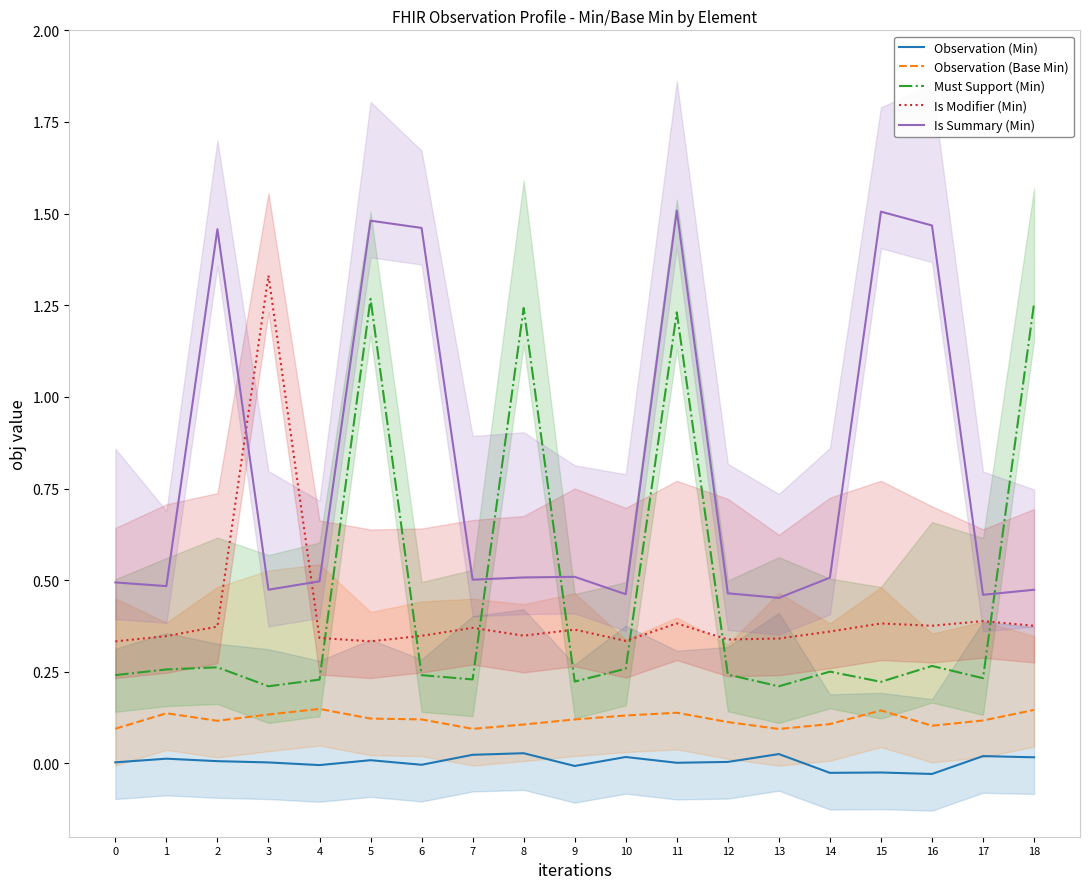

How many lines are shown in the chart?

5